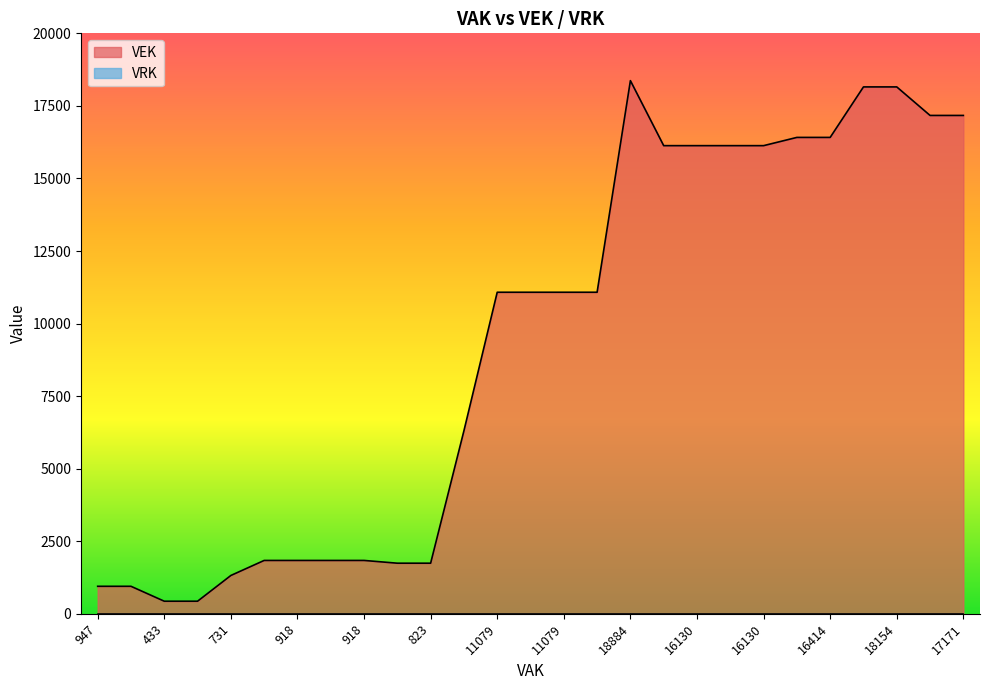

Reading left to right, transcribe all the data shown in this chart.

947	947	433	433	1320	1838	1838	1838	1838	1743	1743	6306	11079	11079	11079	11079	18370	16130	16130	16130	16130	16414	16414	18154	18154	17171	17171